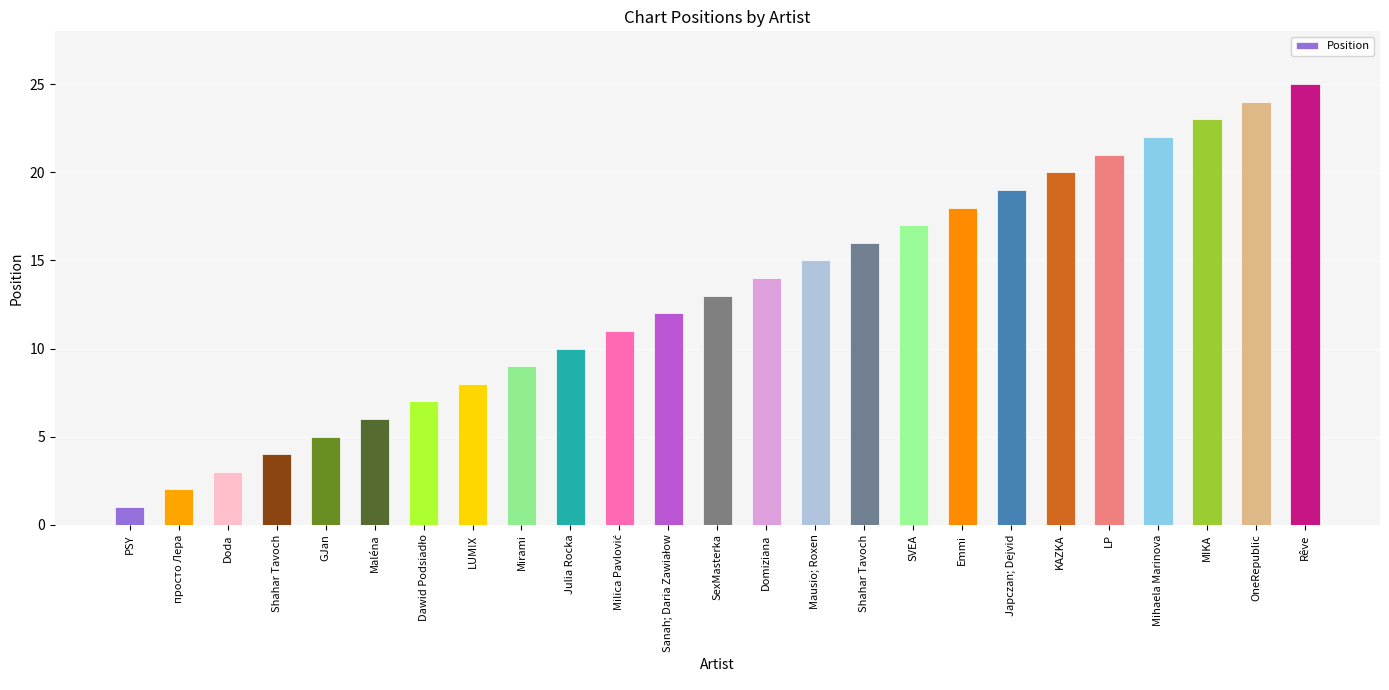

Where does the data first go above 13?

Domiziana